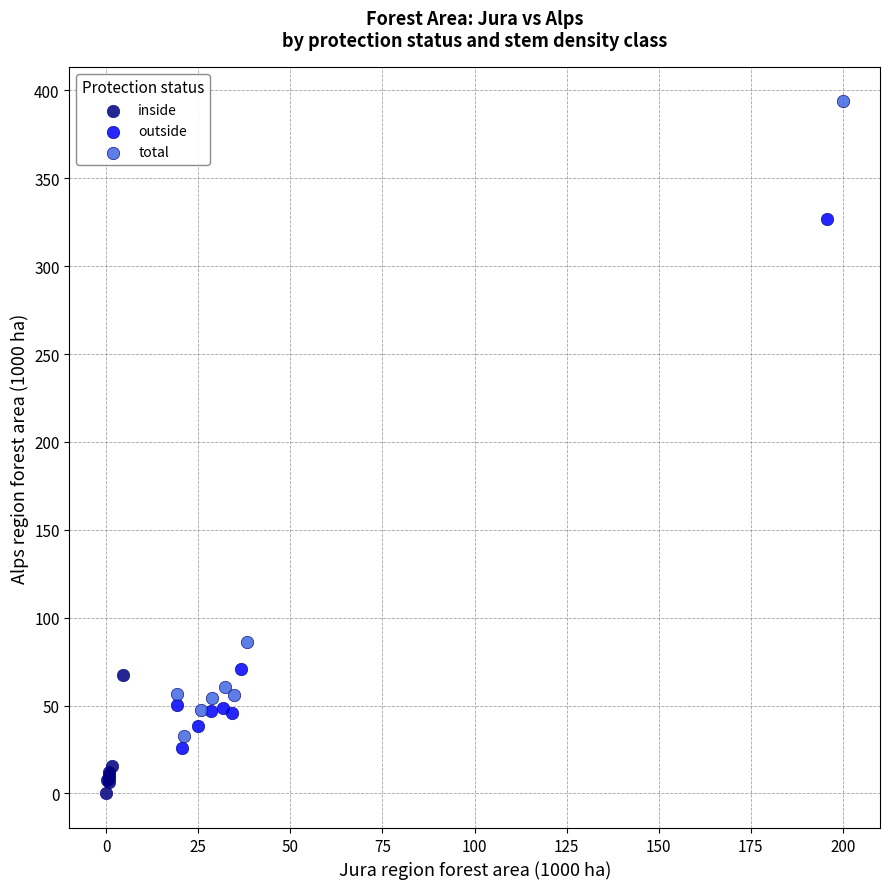

What are all the series names shown in the legend?

inside, outside, total